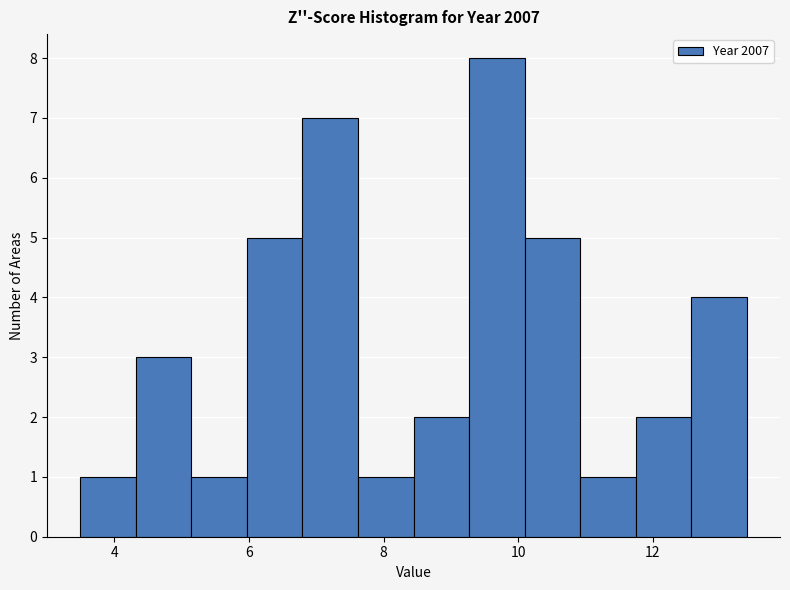

Reading left to right, list every bar in this chart as the range it spans on the x-axis followed by its height. Neither the bar edges nor the heights are printed on the chart, so give them approximately, as read against the axes.

3.4 to 4.4: 1
4.4 to 5.2: 3
5.2 to 6.0: 1
6.0 to 6.8: 5
6.8 to 7.6: 7
7.6 to 8.4: 1
8.4 to 9.2: 2
9.2 to 10.0: 8
10.0 to 11.0: 5
11.0 to 11.8: 1
11.8 to 12.6: 2
12.6 to 13.4: 4